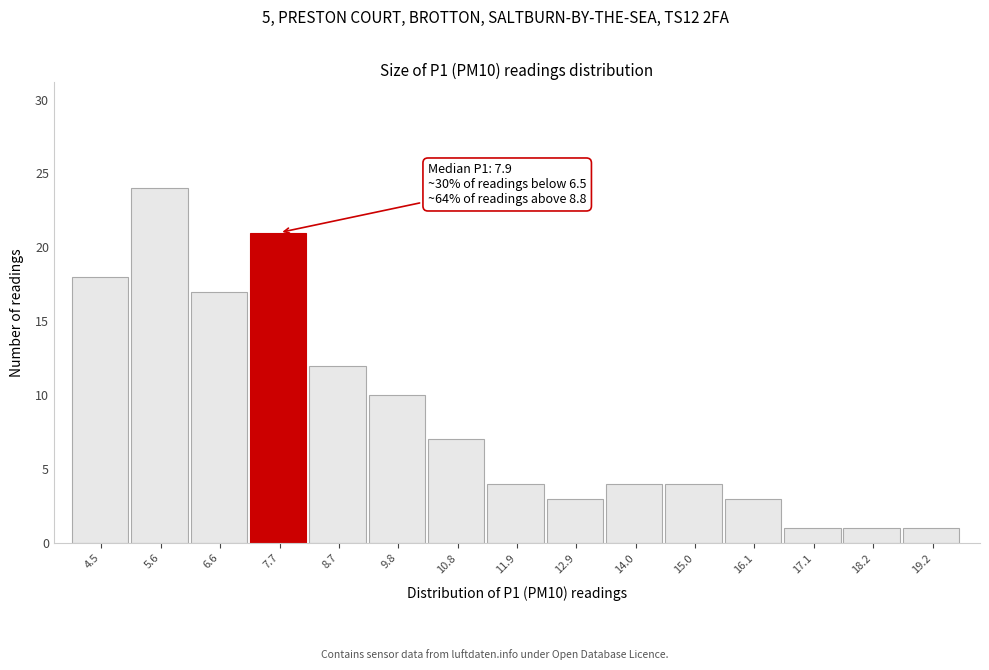

Reading left to right, list all the values displayed in this chart.

4.5=18	5.6=24	6.6=17	7.7=21	8.7=12	9.8=10	10.8=7	11.9=4	12.9=3	14.0=4	15.0=4	16.1=3	17.1=1	18.2=1	19.2=1